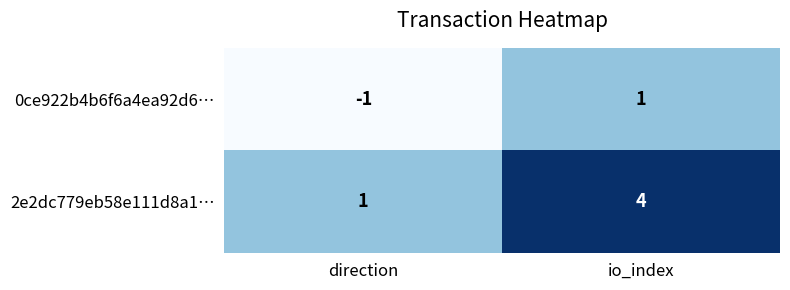

How many categories are shown in the chart?

2